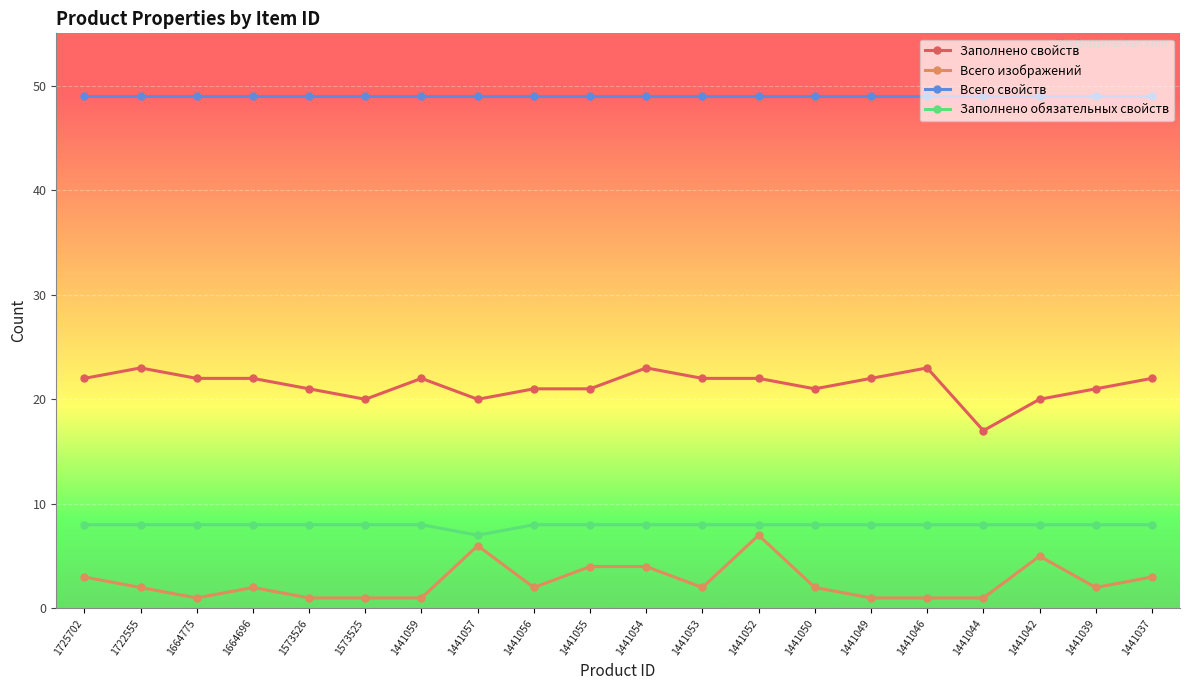

Does the chart have visible grid lines?

Yes